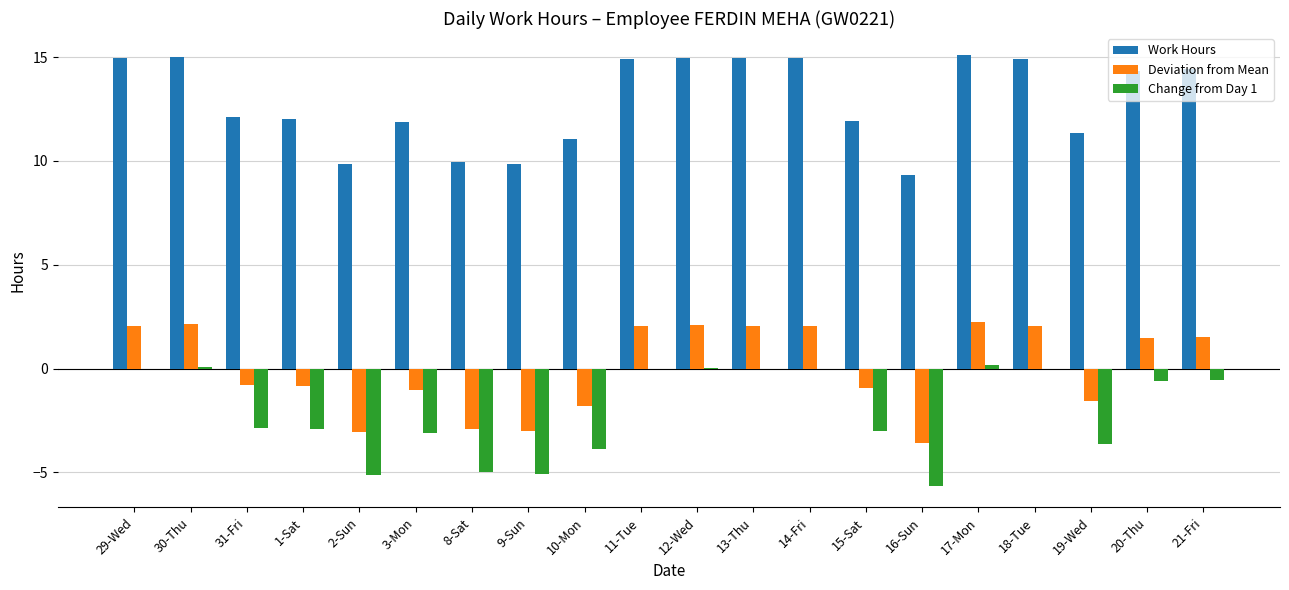

How many distinct data groups are displayed?

3